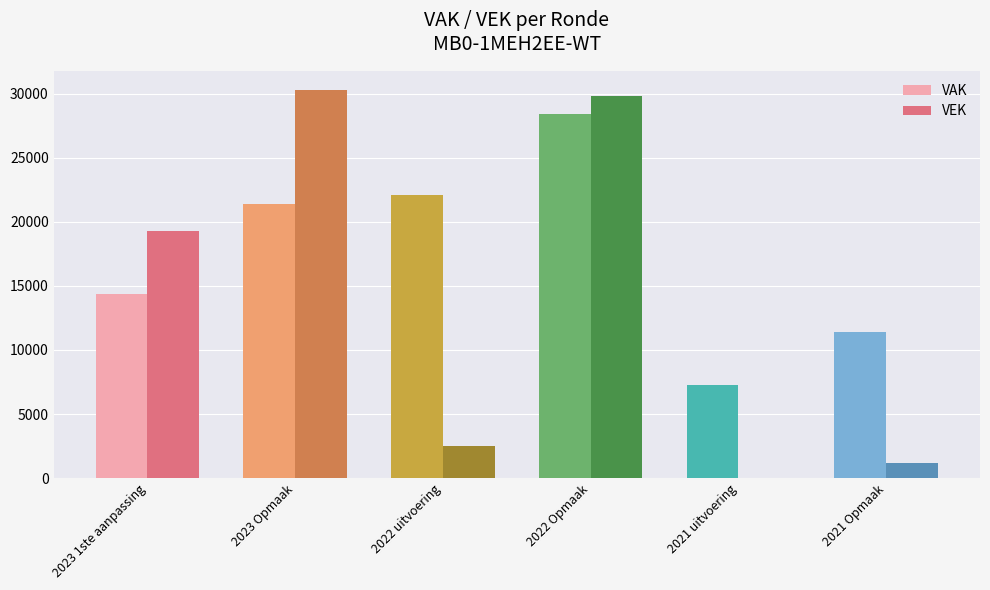

Reading left to right, extract all data points from this chart.

VAK: 2023 1ste aanpassing=14390	2023 Opmaak=21390	2022 uitvoering=22061	2022 Opmaak=28390	2021 uitvoering=7257	2021 Opmaak=11390
VEK: 2023 1ste aanpassing=19262	2023 Opmaak=30262	2022 uitvoering=2500	2022 Opmaak=29816	2021 uitvoering=10	2021 Opmaak=1157